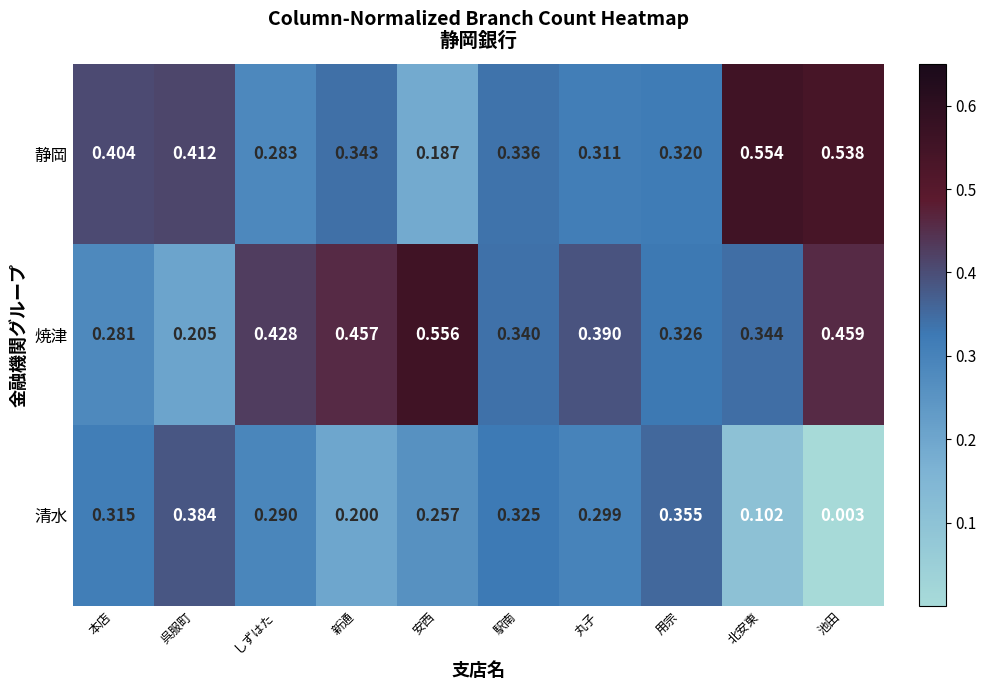

Which series changed the most between しずはた and 丸子?

焼津